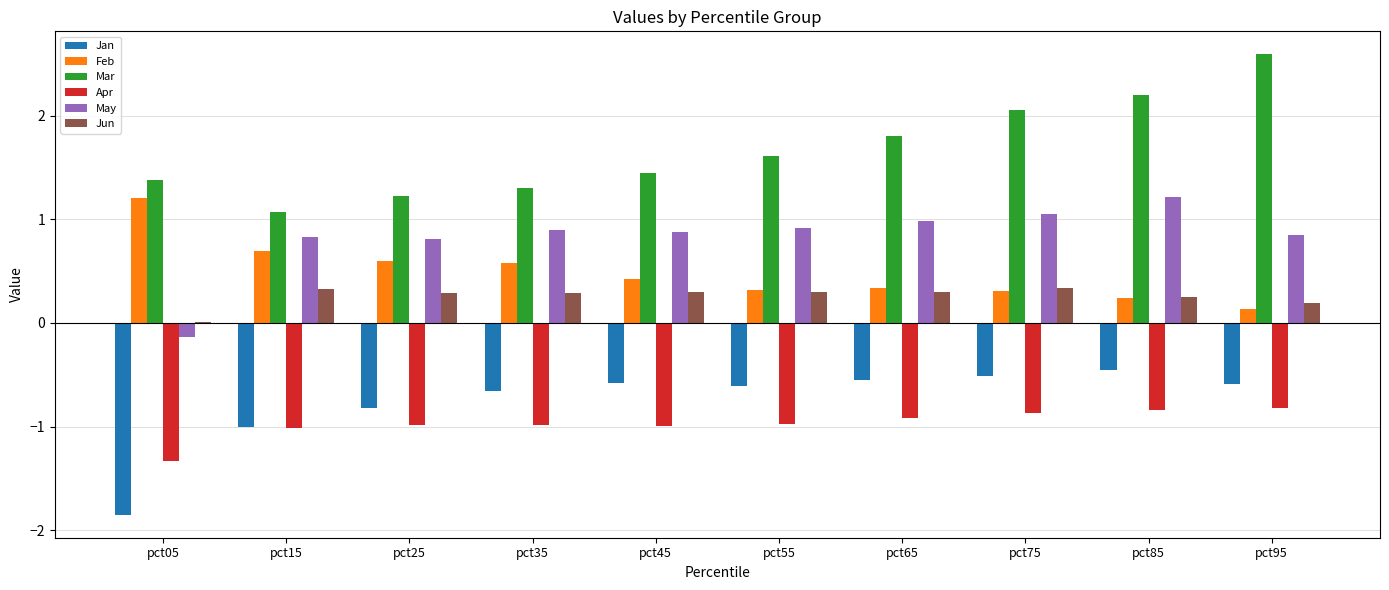

The Mar series shows 0.5 at pct45. True or false?

False